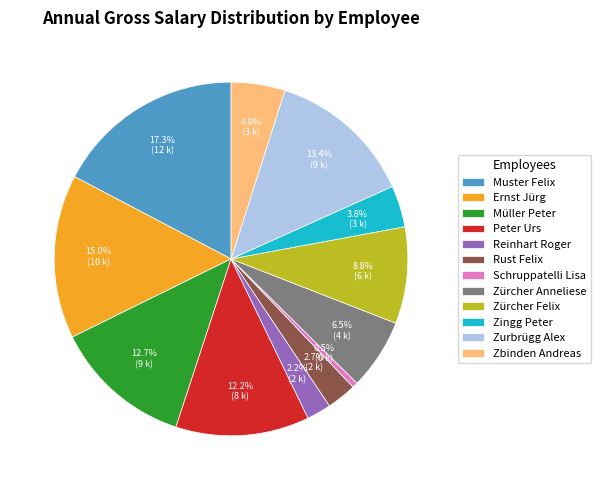

What percentage is NOT represented by Ernst Jürg?

85.0%